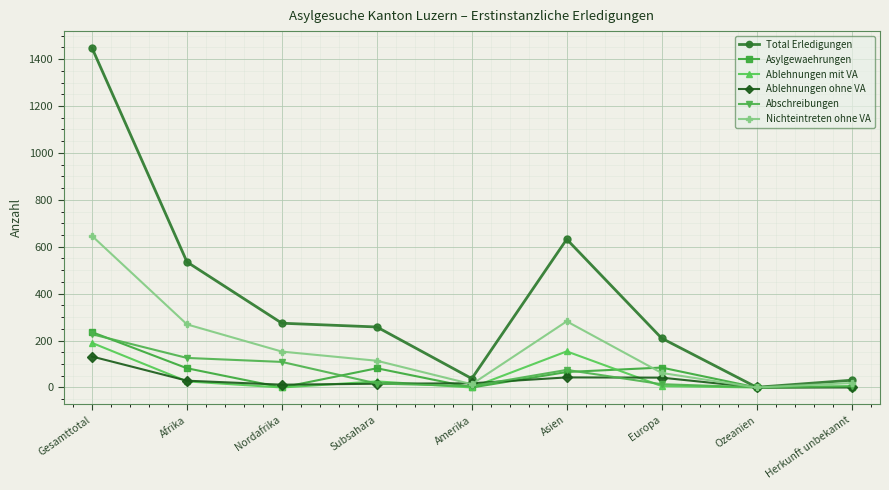

What is the total value across all series at Subsahara?

513